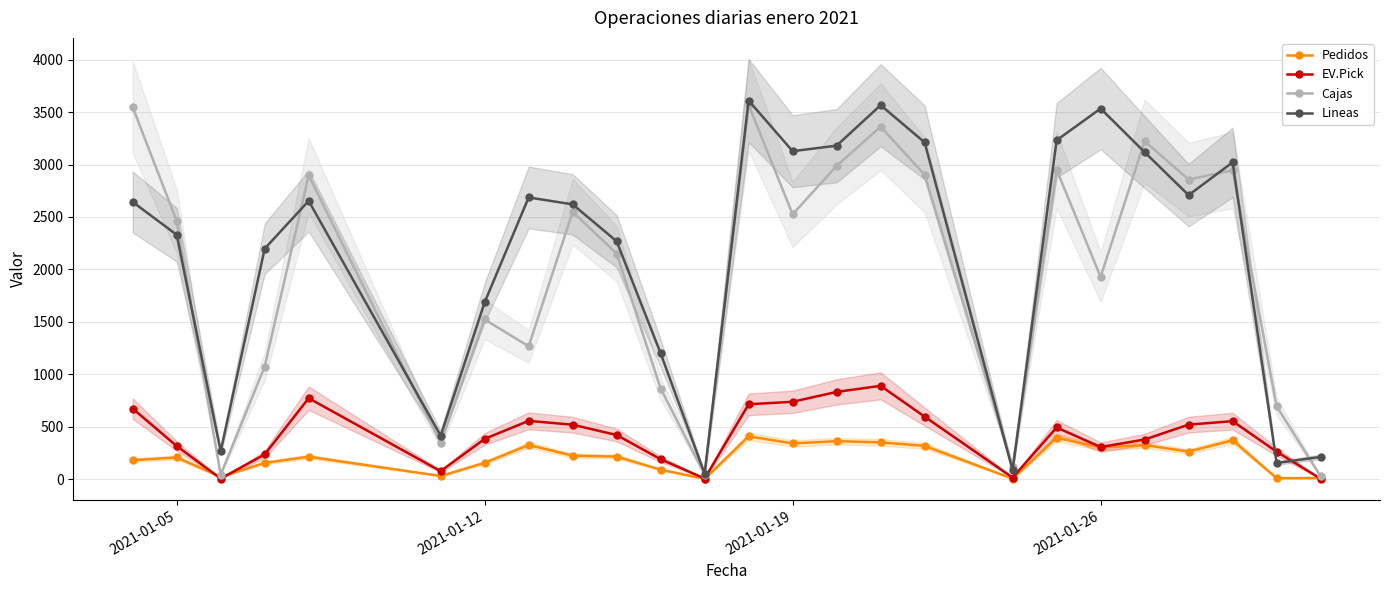

How many lines are shown in the chart?

4